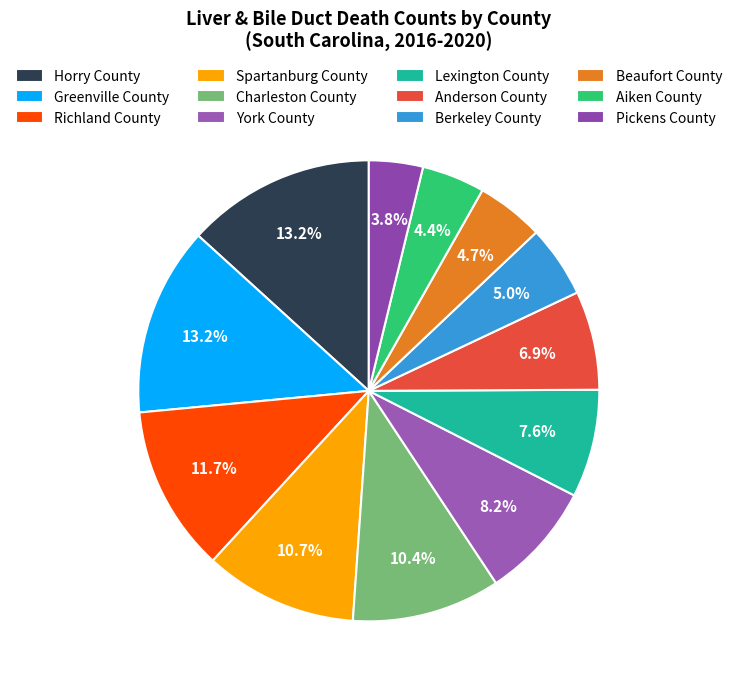

To the nearest percent, what is the combined percentage of Spartanburg County and Charleston County?

21%